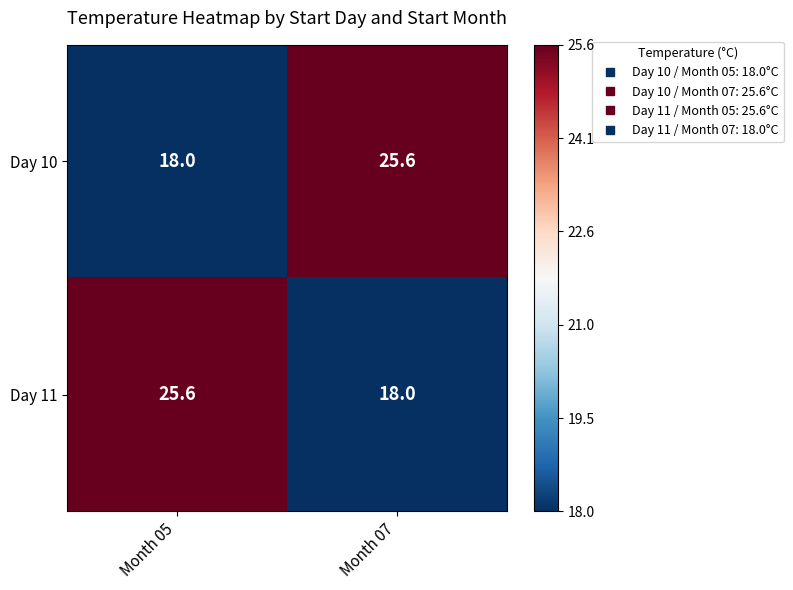

What is the maximum value shown in the chart?

25.6